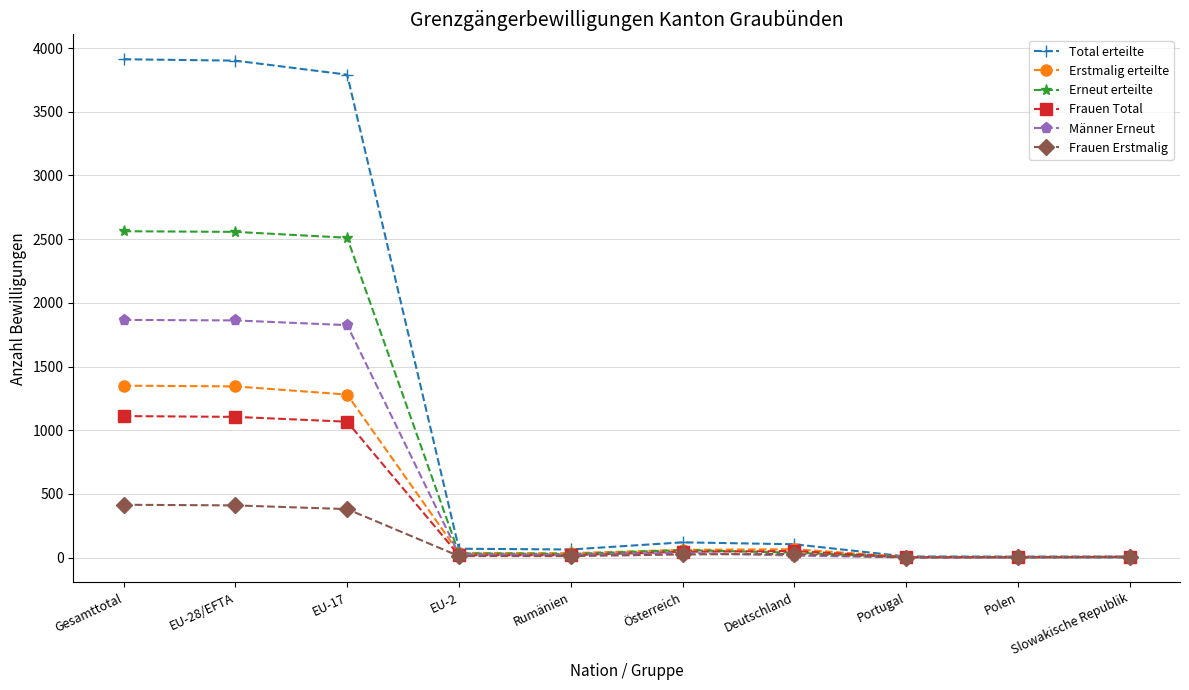

True or false: Erneut erteilte has more than 0 interior local peaks.

True